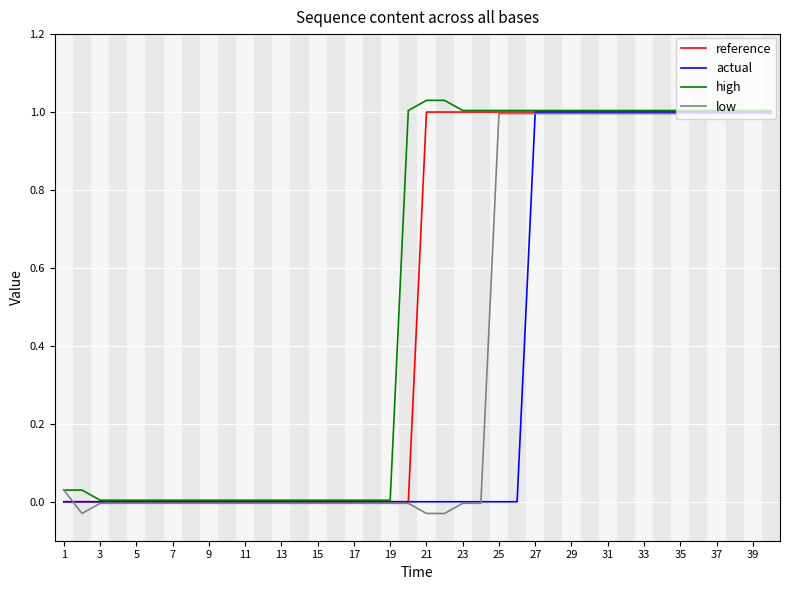

List the series in order of their overall mean, highest first.

high, reference, low, actual